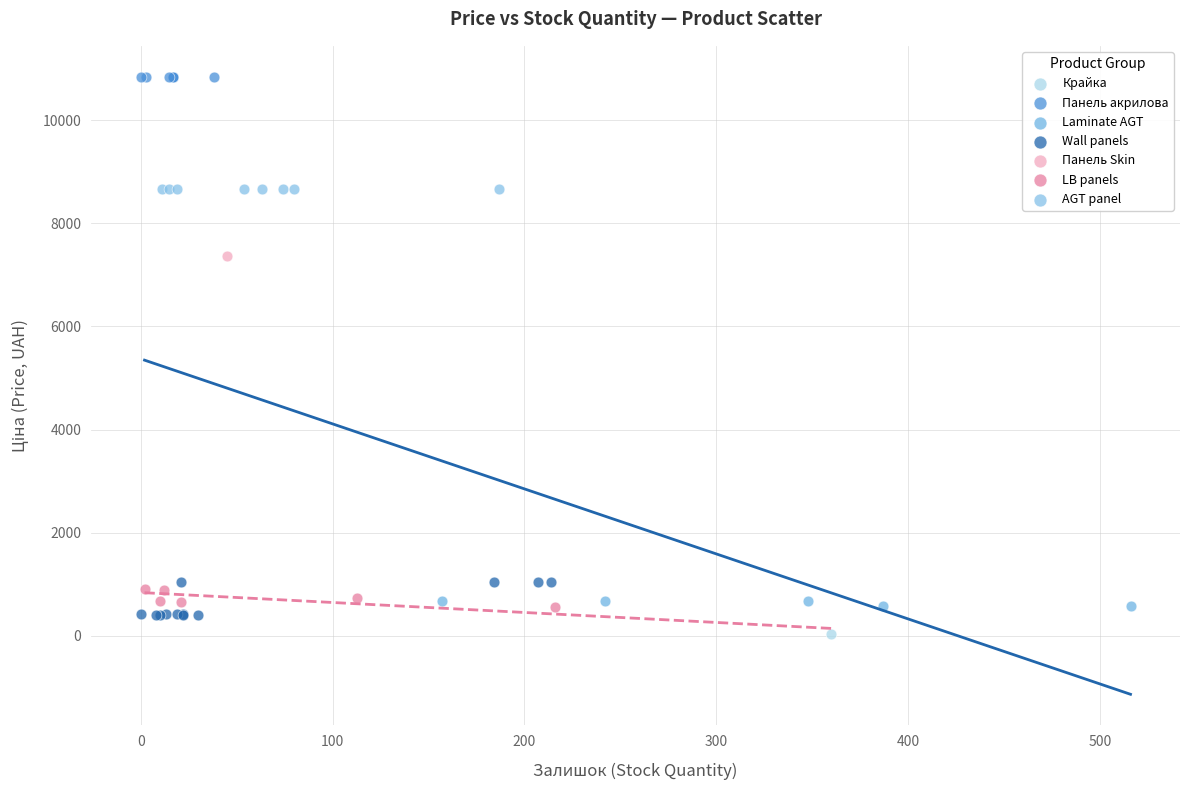

Which series contains the lowest Y value?

Крайка